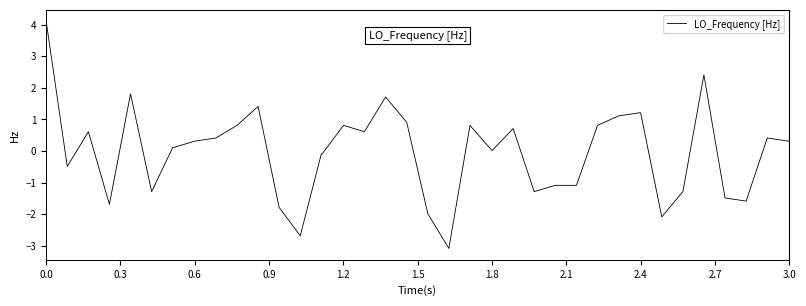

What is the maximum value shown in the chart?

4.1